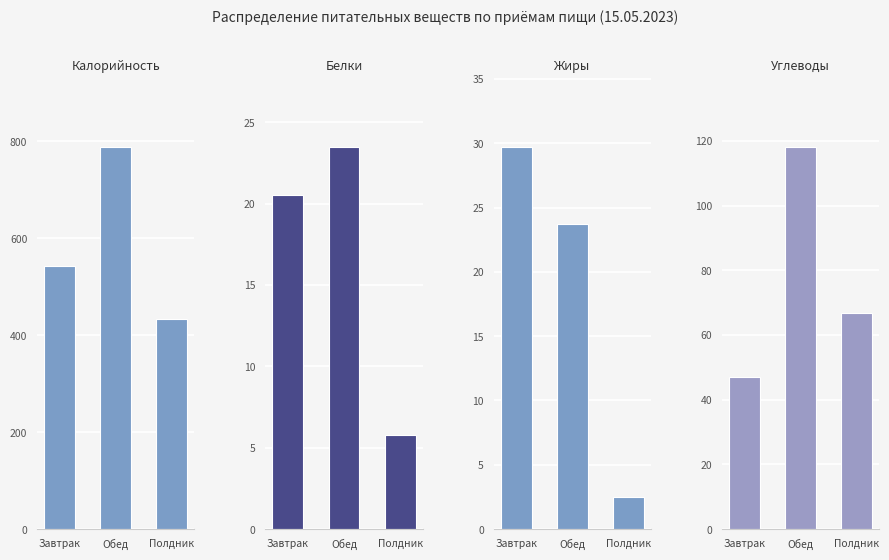

Which series changed the most between Завтрак and Обед?

Калорийность